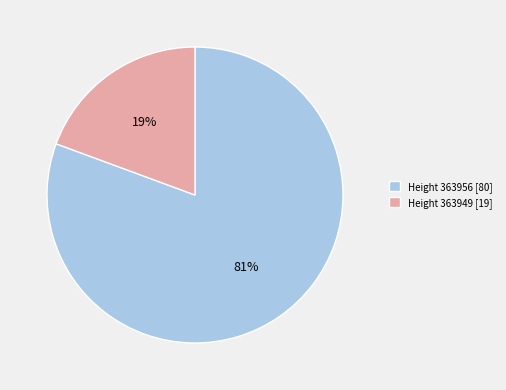

To the nearest percent, what percentage of the pie is Height 363956 [80]?

81%